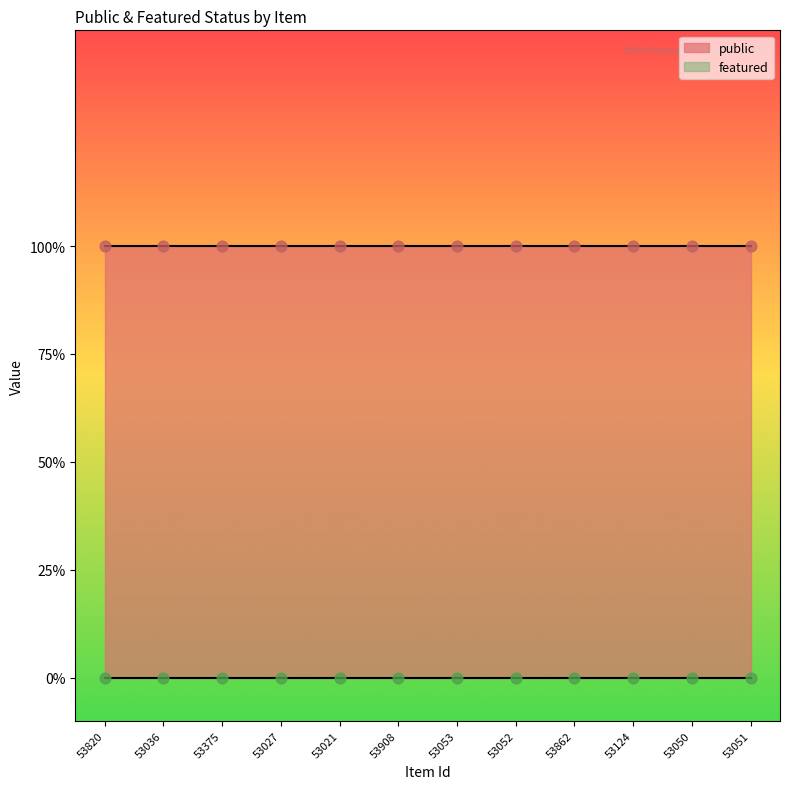

At how many categories does at least one series exceed 0?

12